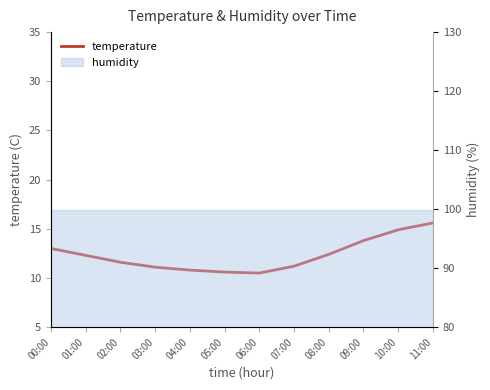

What is the average value?

12.3